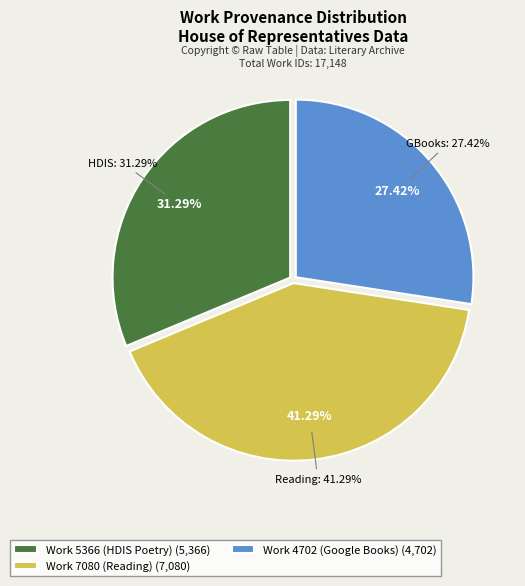

How many slices are in this pie chart?

3